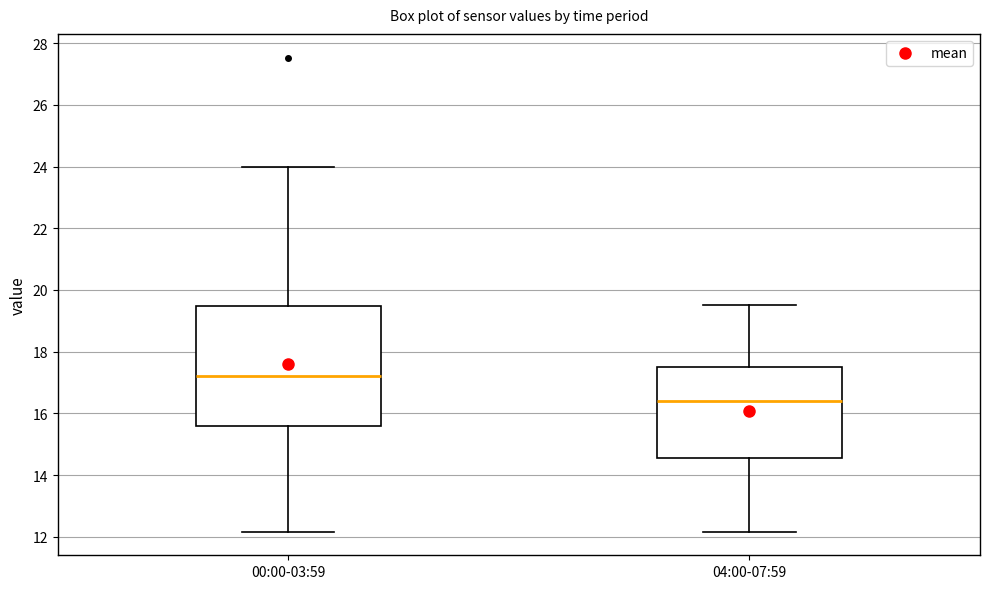

Where does the lower whisker of the box for 00:00-03:59 end on the y-axis? The values are not printed on the chart, so give them approximately, as read against the axis.

12.2